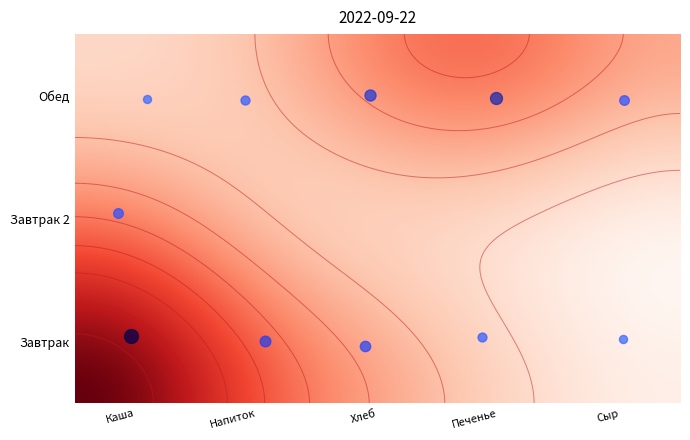

What is the difference between the second highest and second lowest values in the Обед series?

86.2